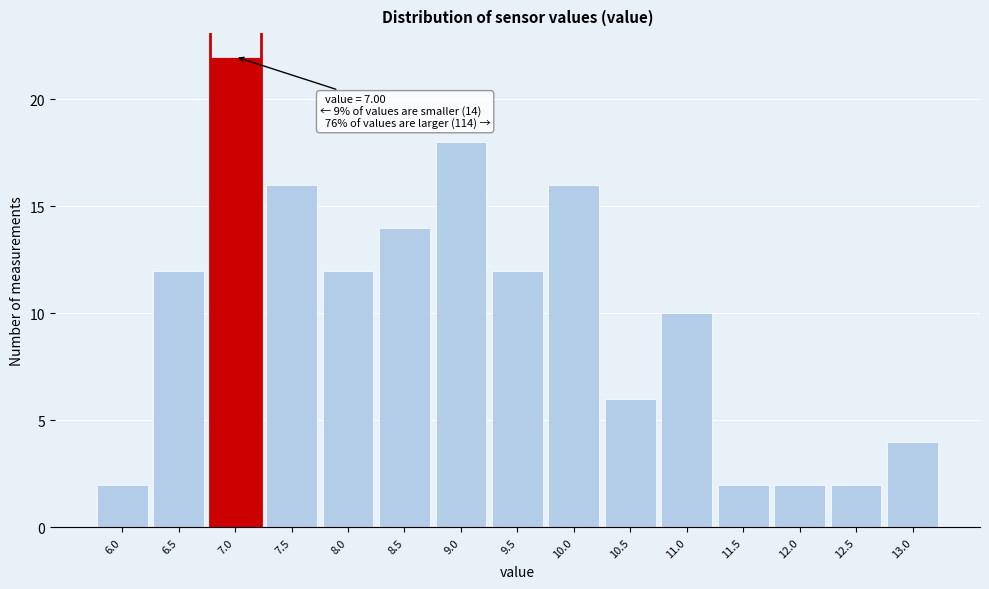

Reading right to left, list all the values displayed in this chart.

4	2	2	2	10	6	16	12	18	14	12	16	22	12	2